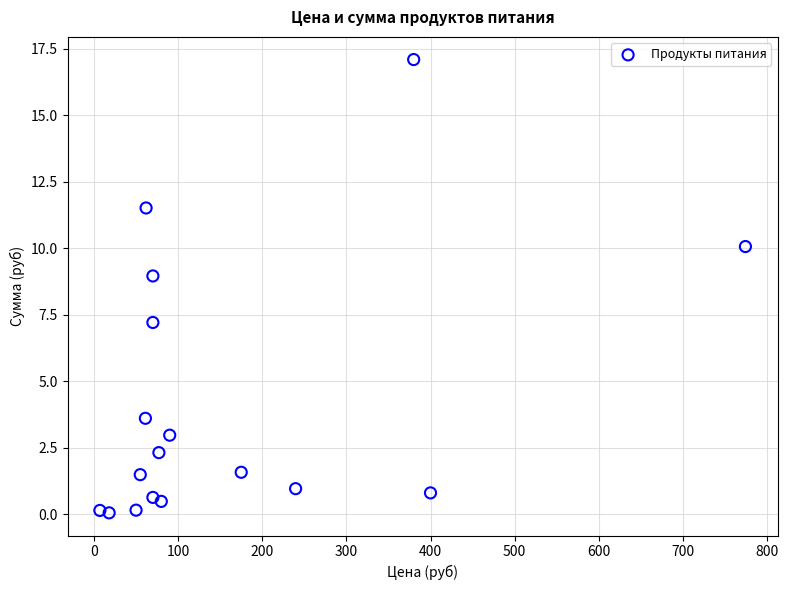

What is the range of X values (max minus min)?

767.3